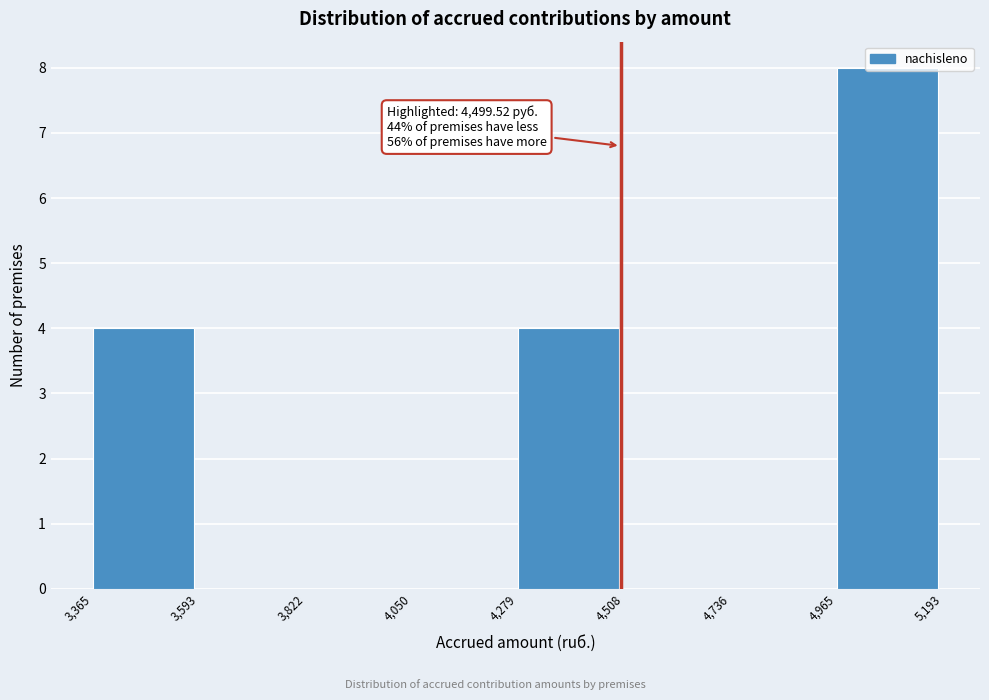

Which range on the x-axis has the tallest bar?

4,965 to 5,193